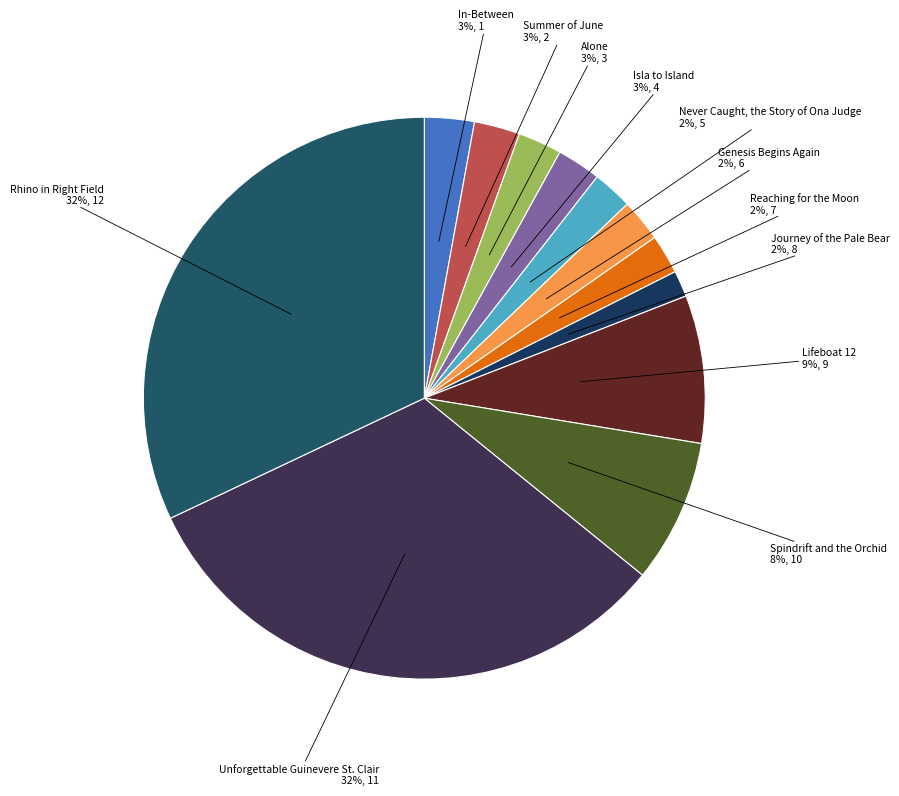

Is the sum of Genesis Begins Again and Isla to Island greater than half?

No